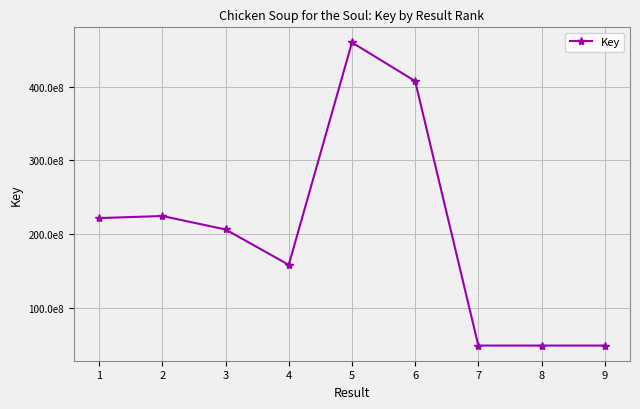

True or false: there are more than 2 points higher than both neighbors.

False